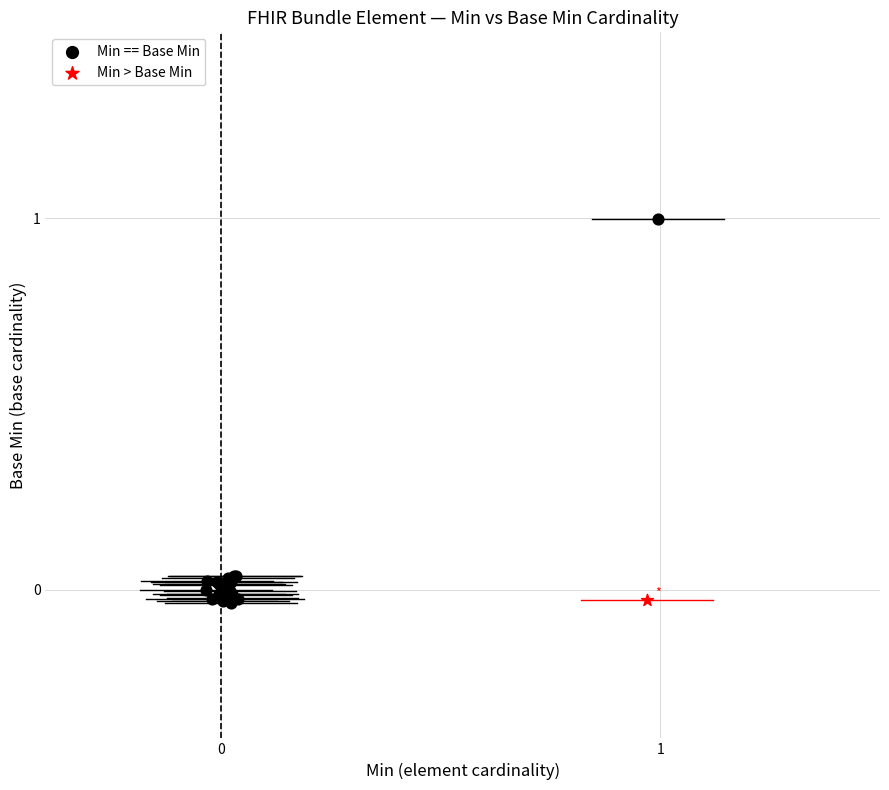

What are all the series names shown in the legend?

Min == Base Min, Min > Base Min